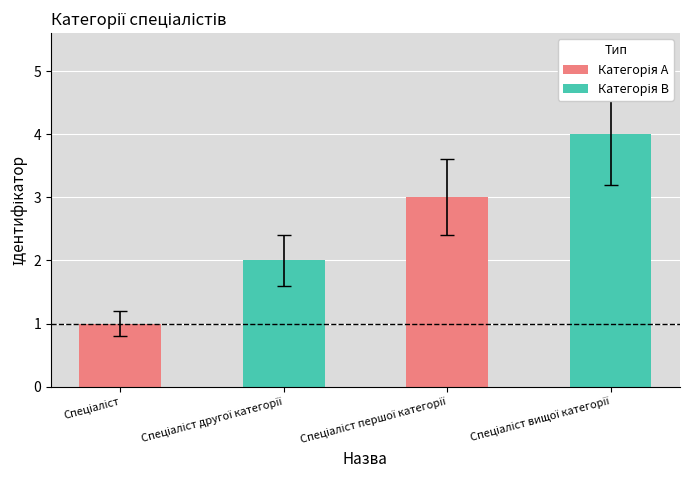

What is the maximum value shown in the chart?

4